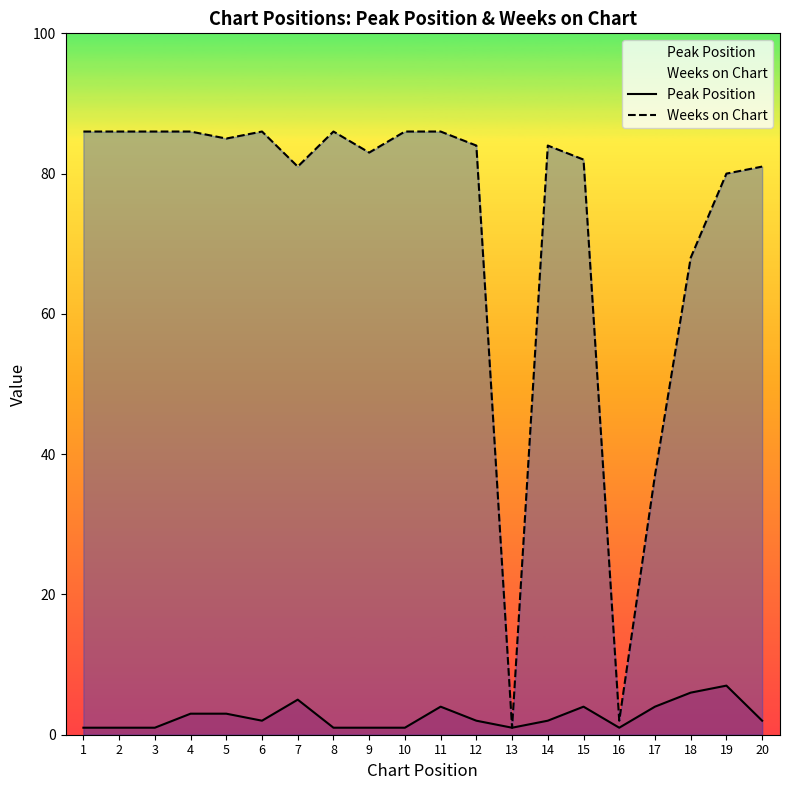

Rank the series at 12 from highest to lowest value.

Weeks on Chart, Peak Position